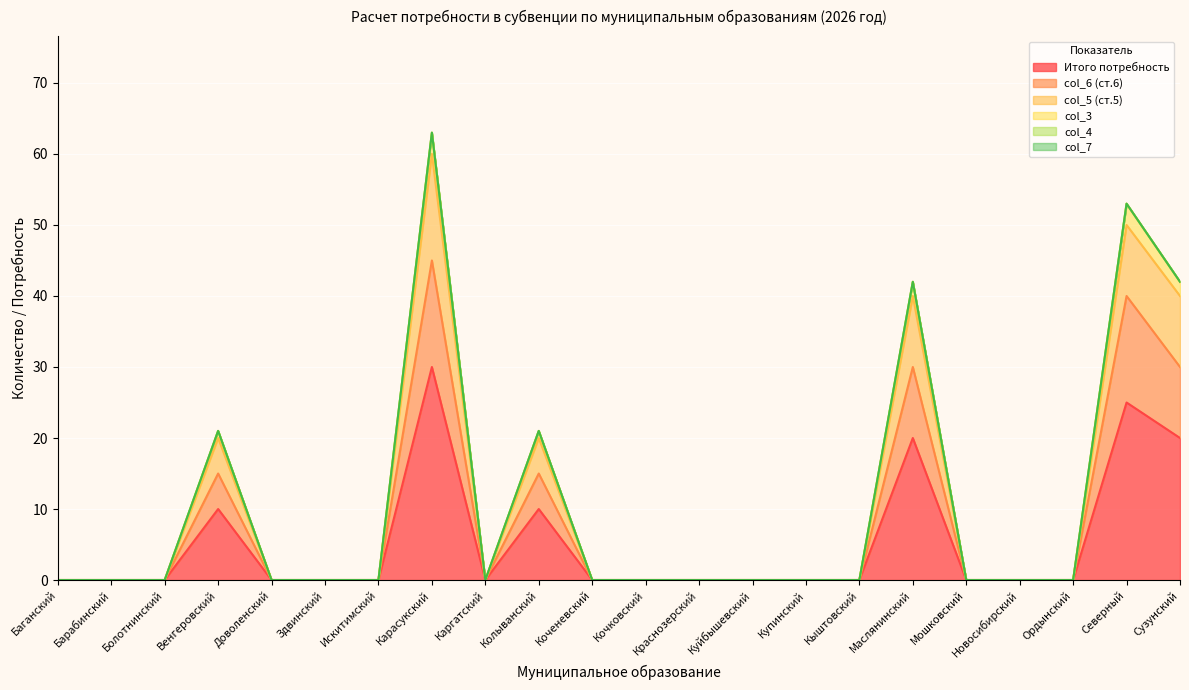

True or false: col_5 (ст.5) and col_6 (ст.6) intersect in this chart.

False